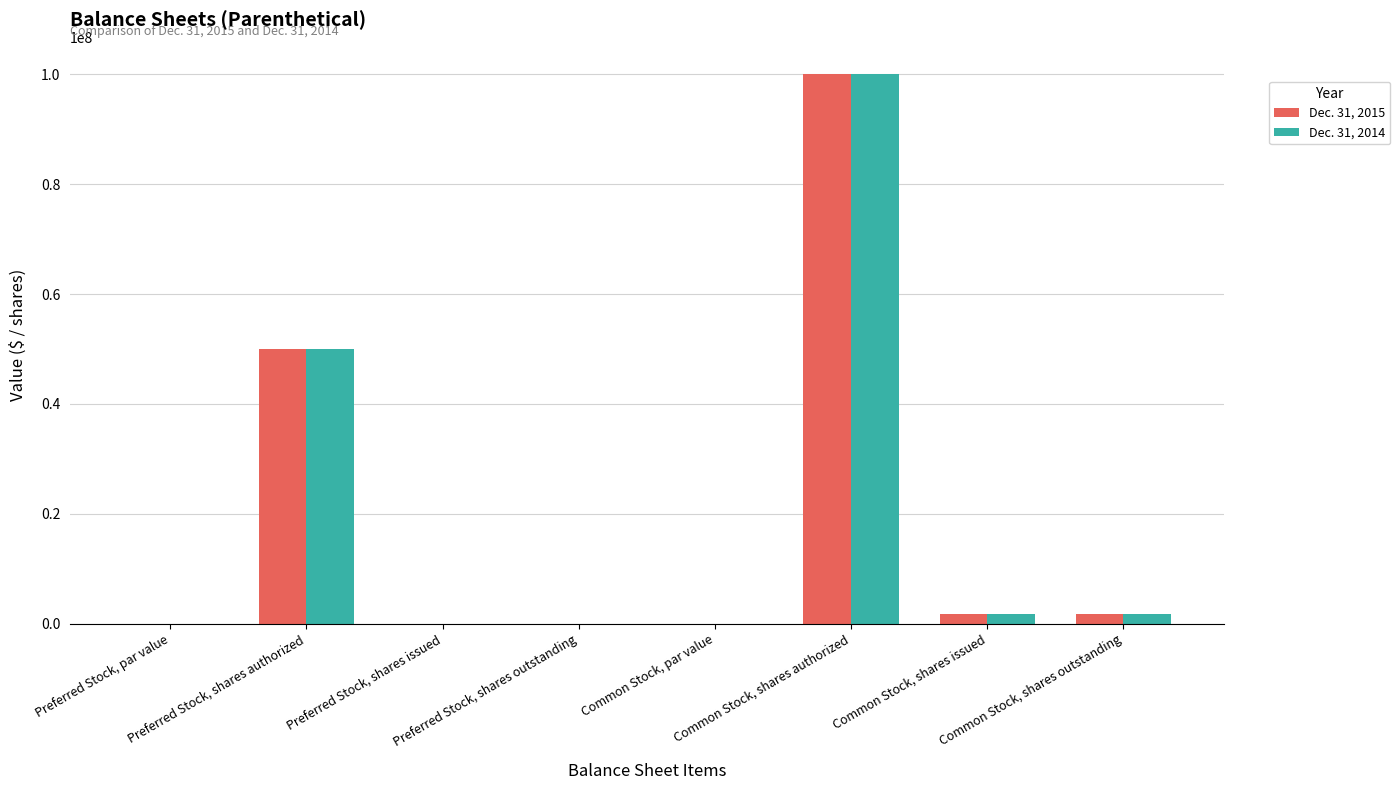

What is the maximum value for Dec. 31, 2014?

100000000.0